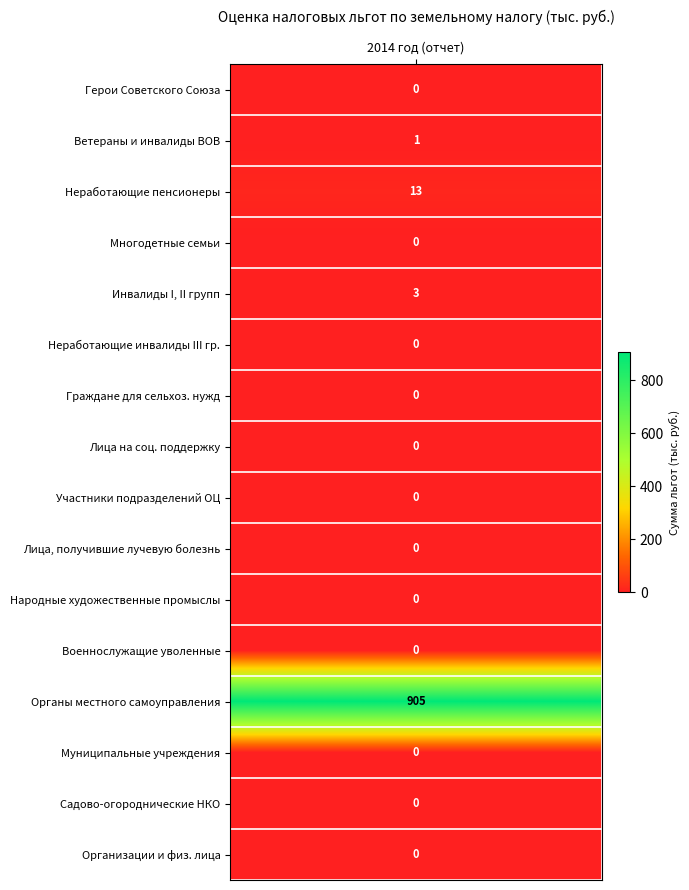

How many data points are above 0?

4